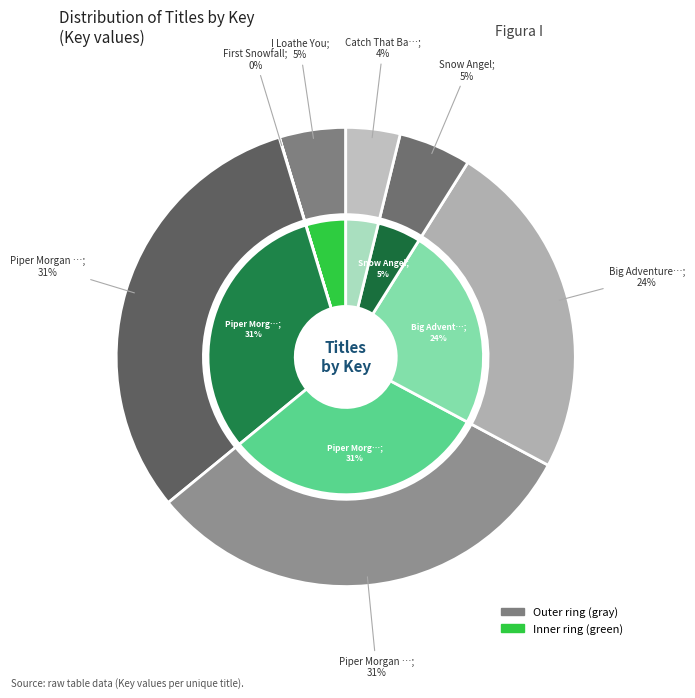

What is the largest slice in the pie chart?

Piper Morgan in Charge!